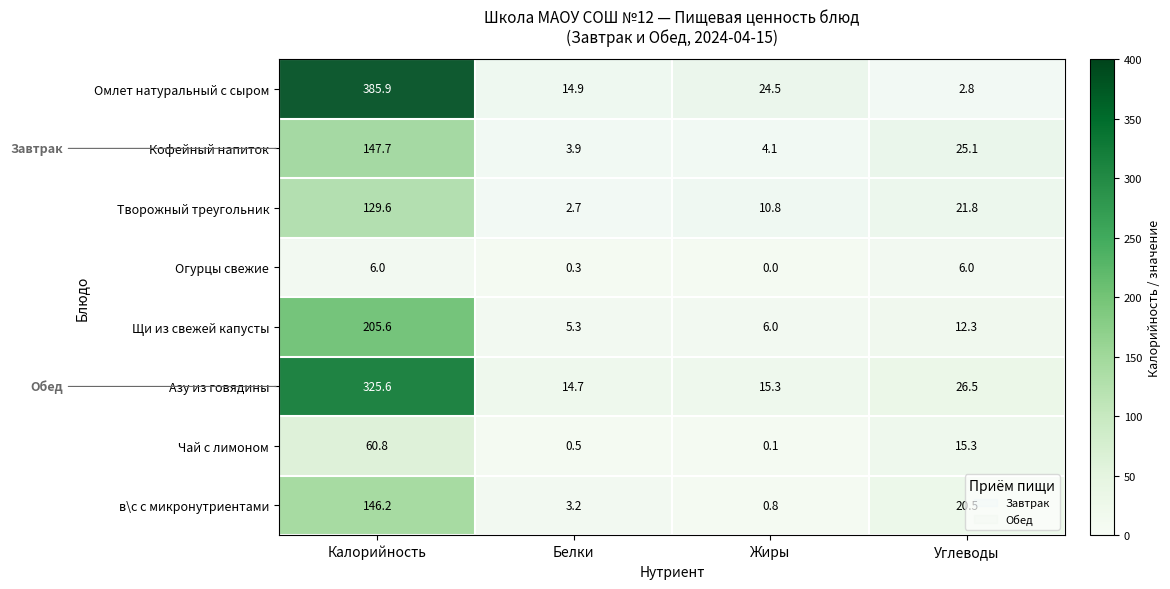

Where does the Творожный треугольник series first go above 21?

Калорийность